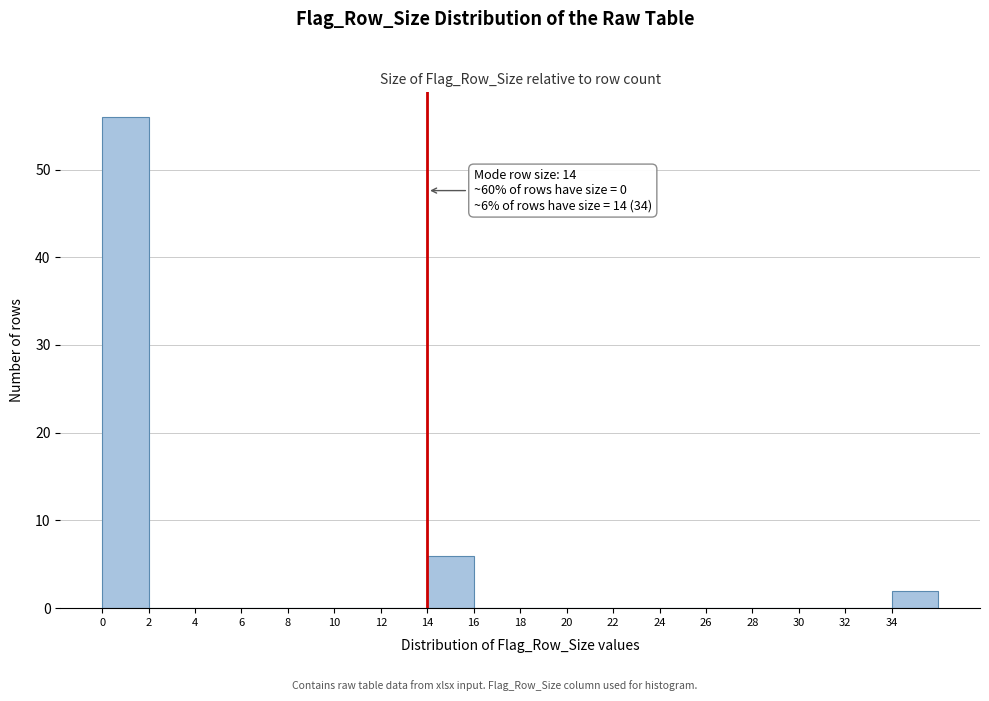

Over which range of the x-axis is the bar tallest?

0 to 2